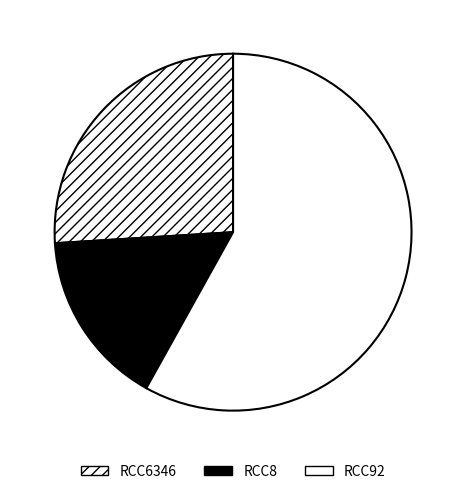

The RCC6346 slice represents 34% of the pie. True or false?

False